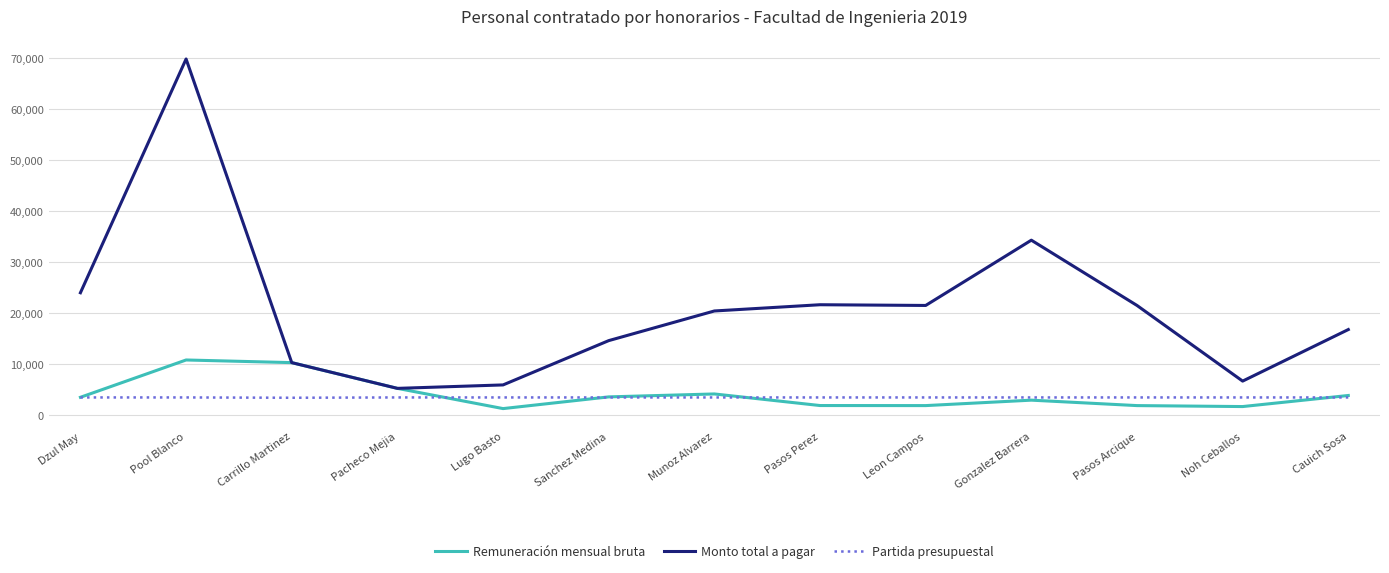

What is the spread (max minus min) of values at Noh Ceballos?

5000.0